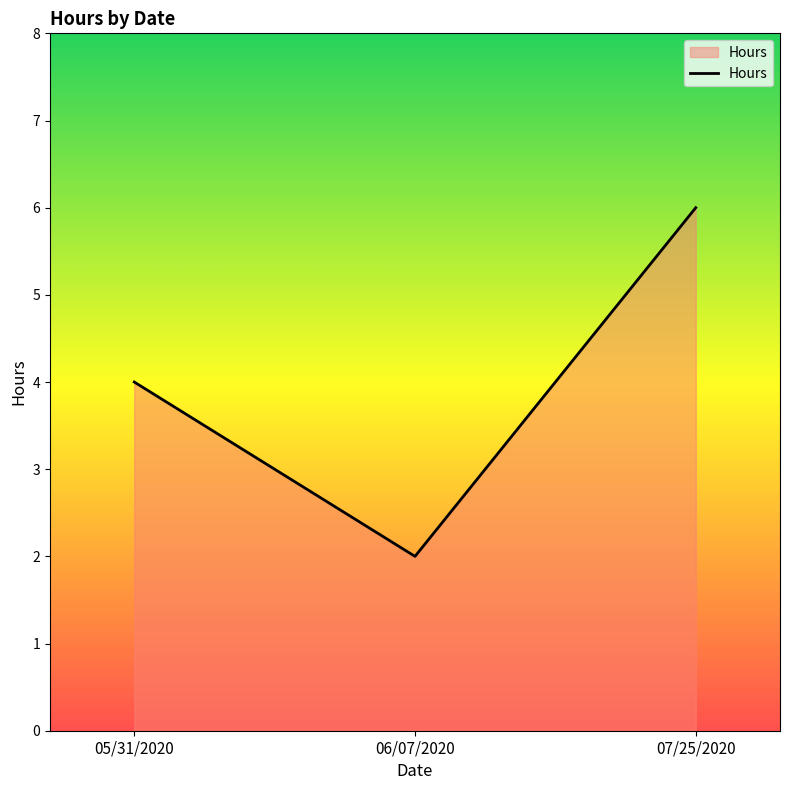

How many distinct data groups are displayed?

1